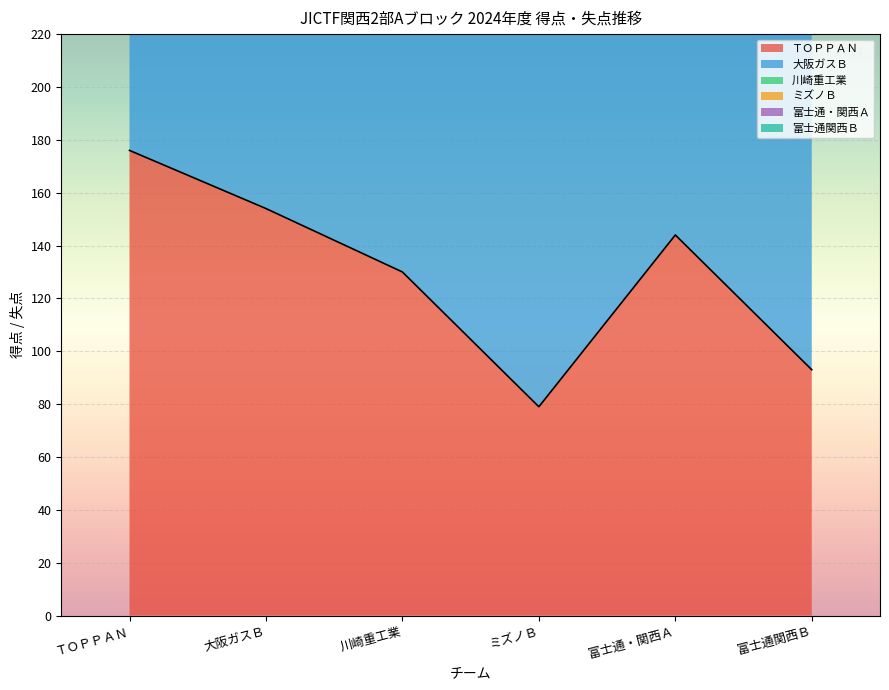

At which label does 大阪ガスＢ reach its peak?

ミズノＢ